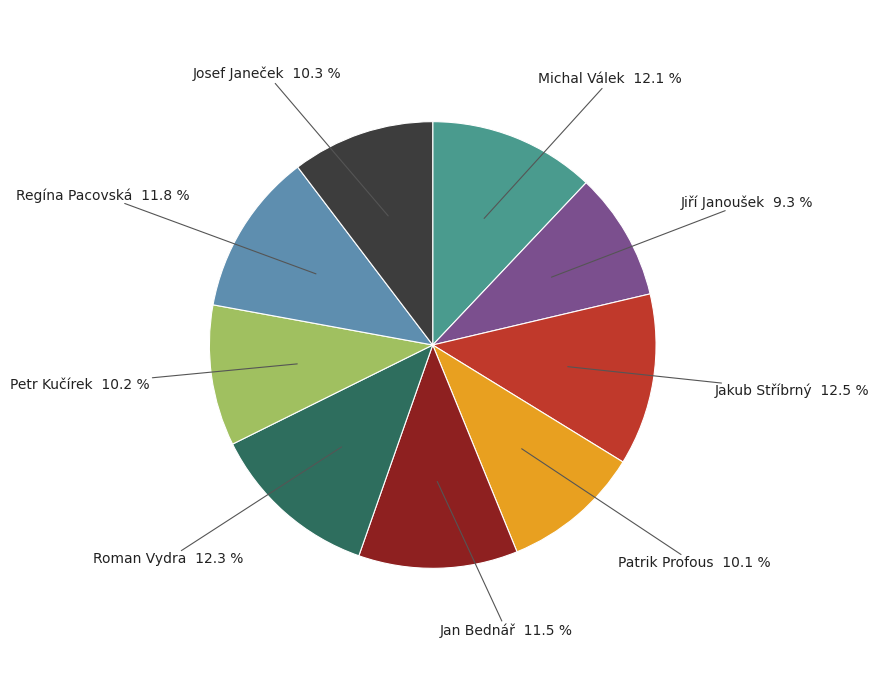

To the nearest percent, what is the average slice percentage?

11%